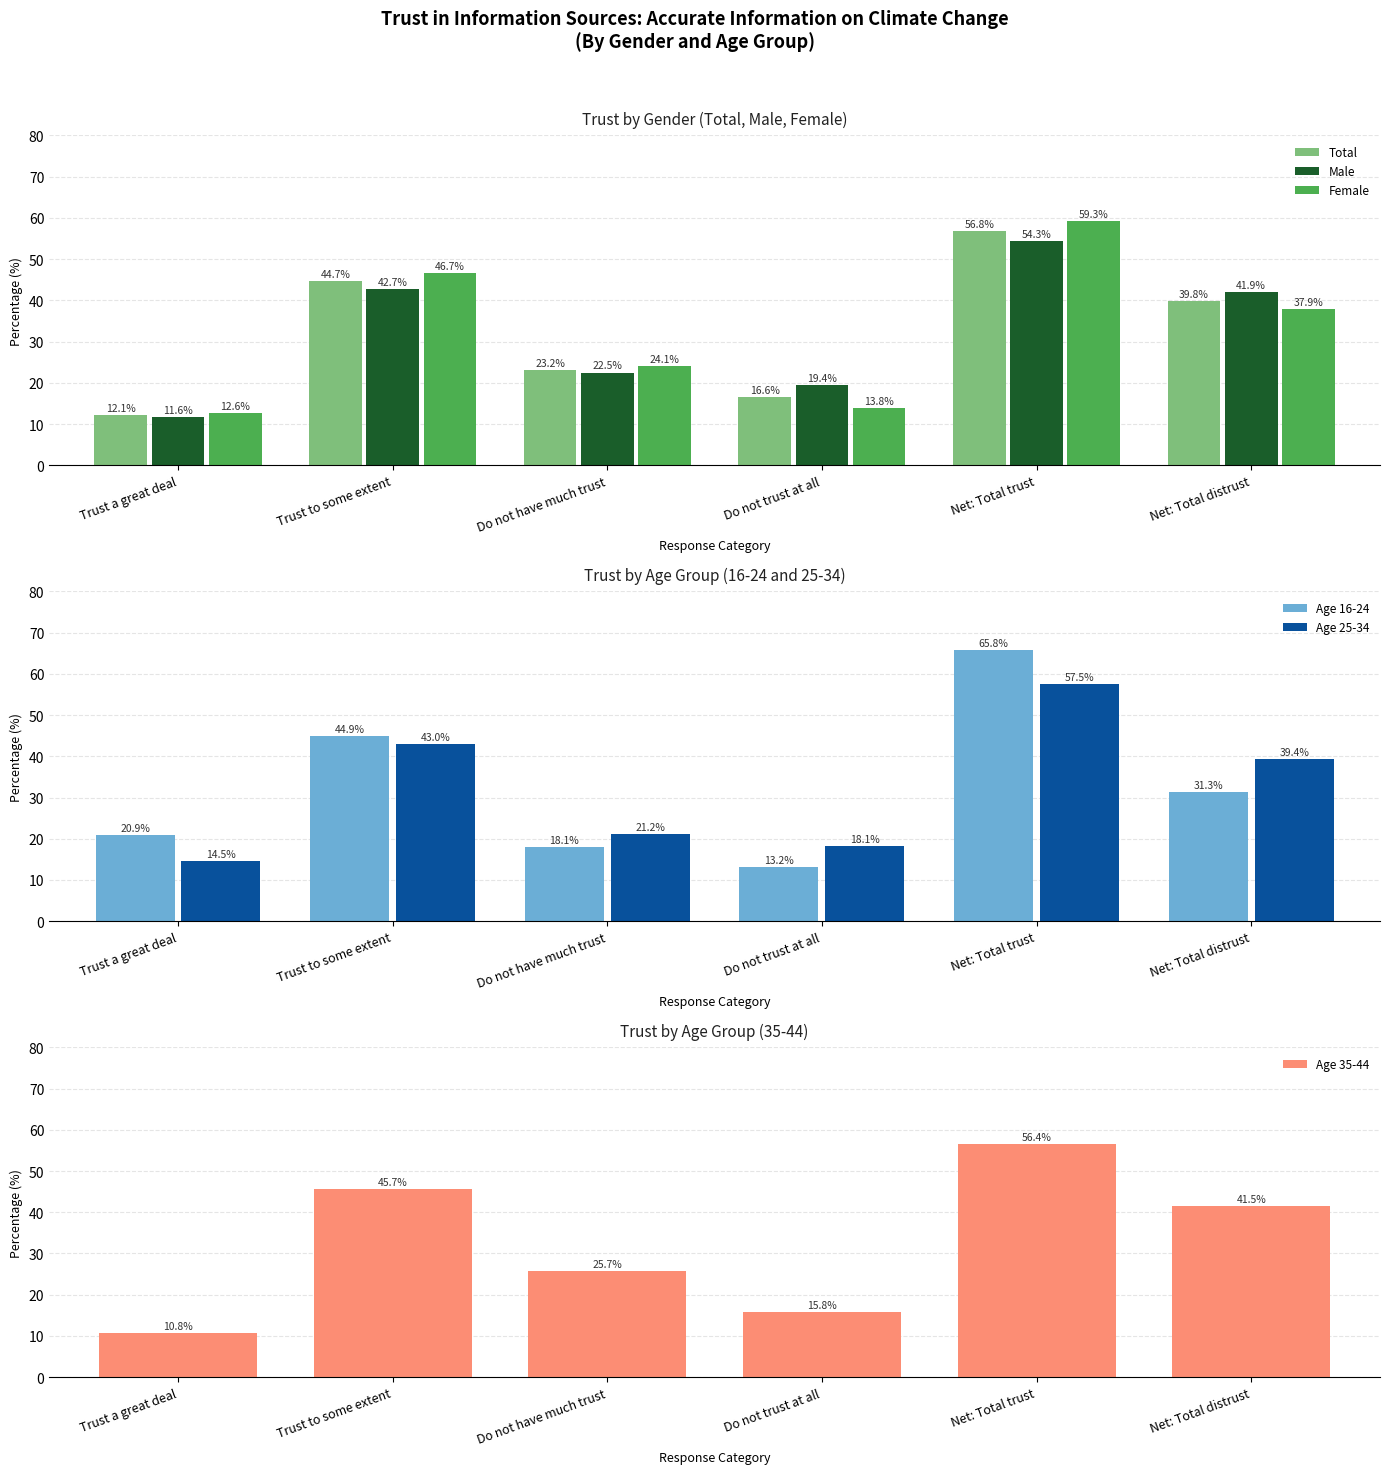

What is the greatest value displayed?

65.8